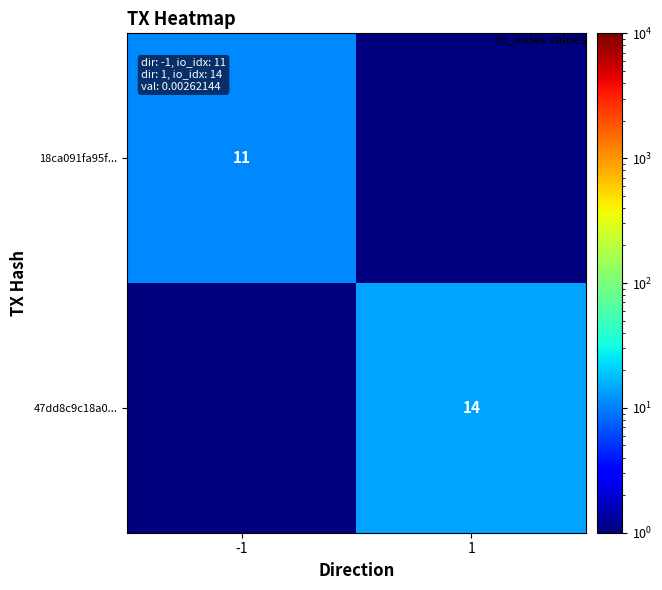

The value of 47dd8c9c18a0... at 1 is 14.0. True or false?

True